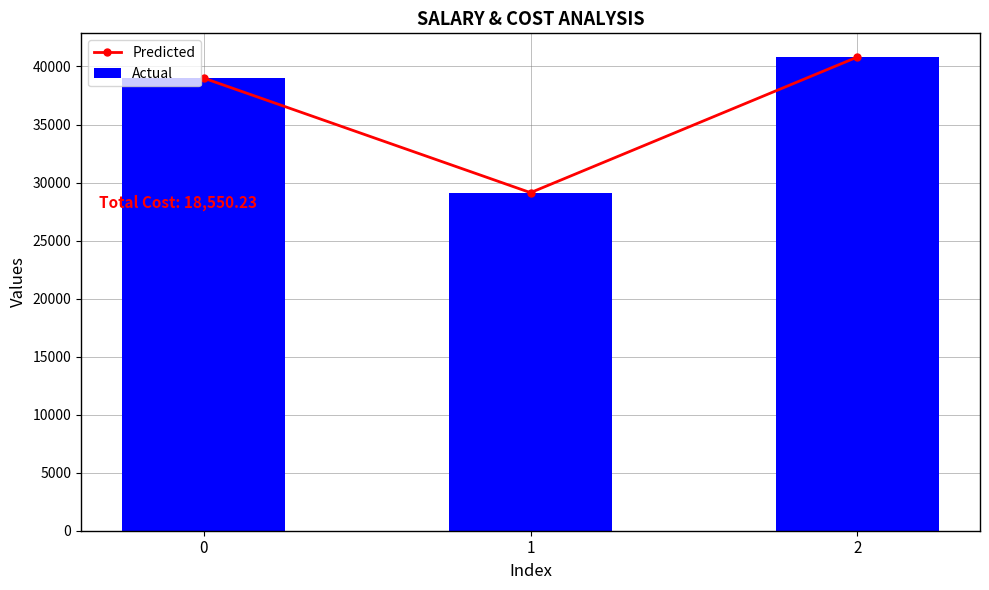

How many values in the Predicted series exceed 39000?

2